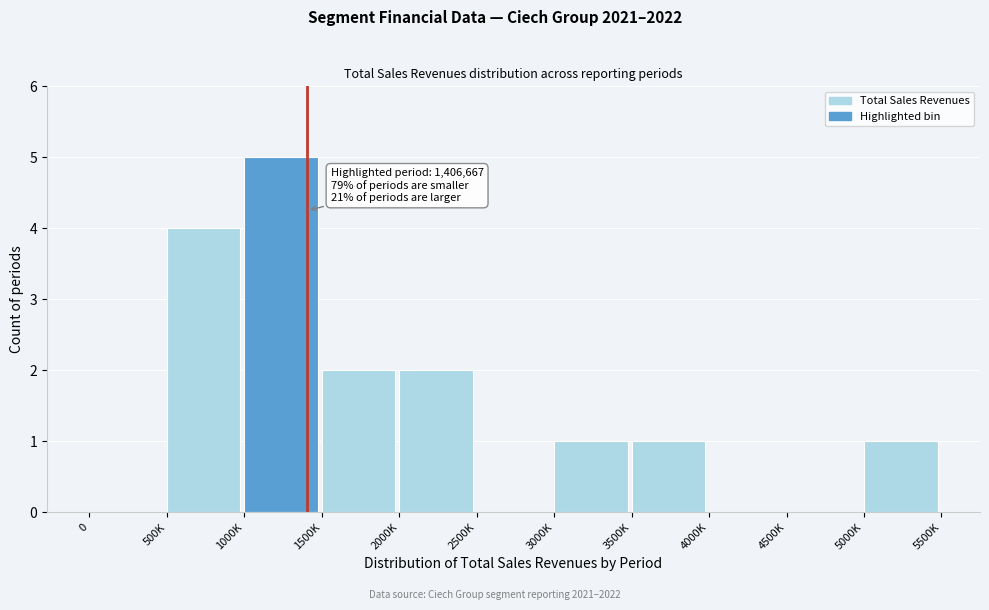

Reading right to left, what are all the values shown in this chart?

5000K=1	4500K=0	4000K=0	3500K=1	3000K=1	2500K=0	2000K=2	1500K=2	1000K=5	500K=4	0=0